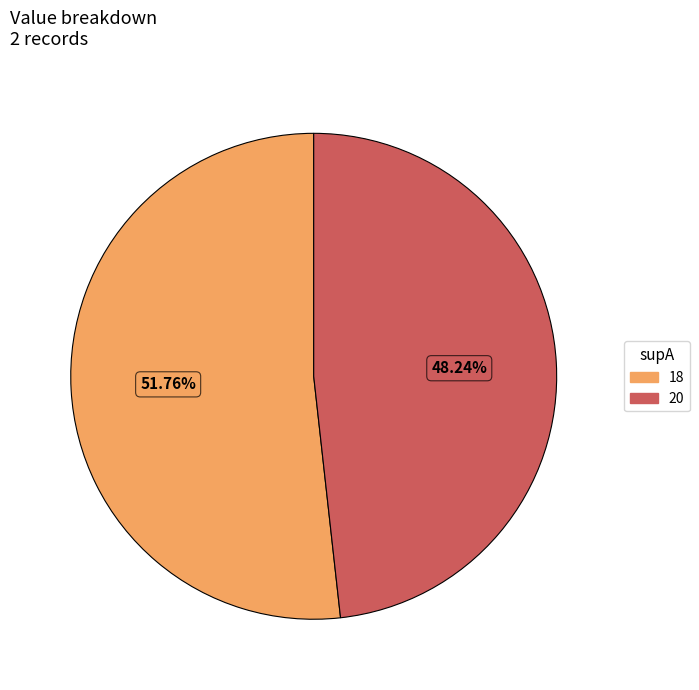

Is it true that 20 is 60% of the pie?

False